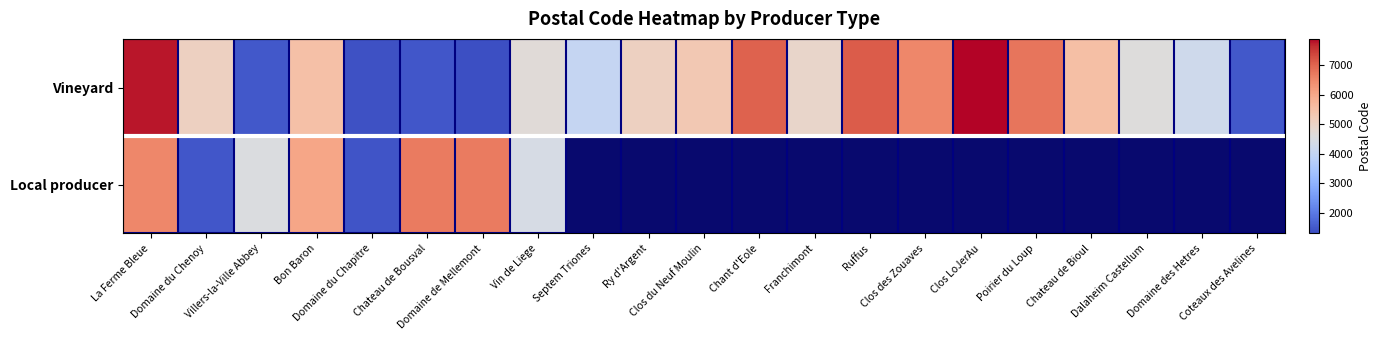

What is the difference between the maximum and minimum values in the Local producer series?

5270.0